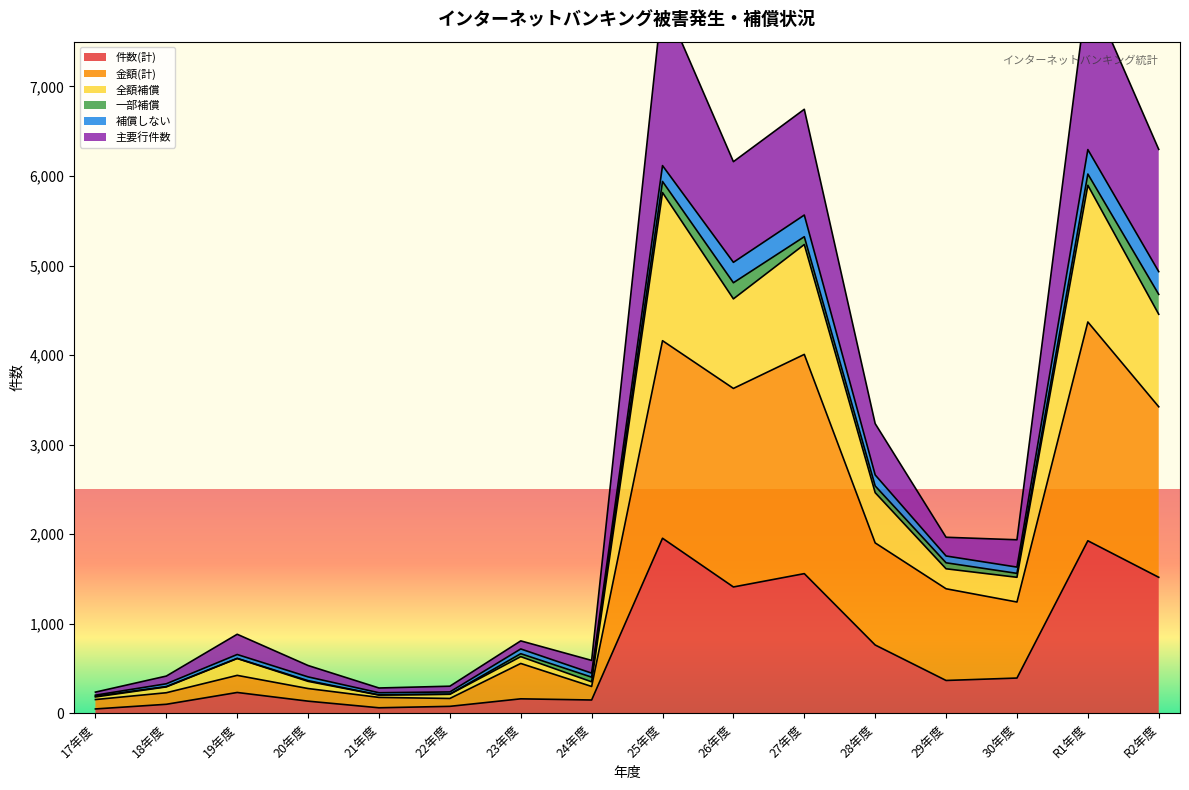

What is the highest value of the 件数(計) series?

1955